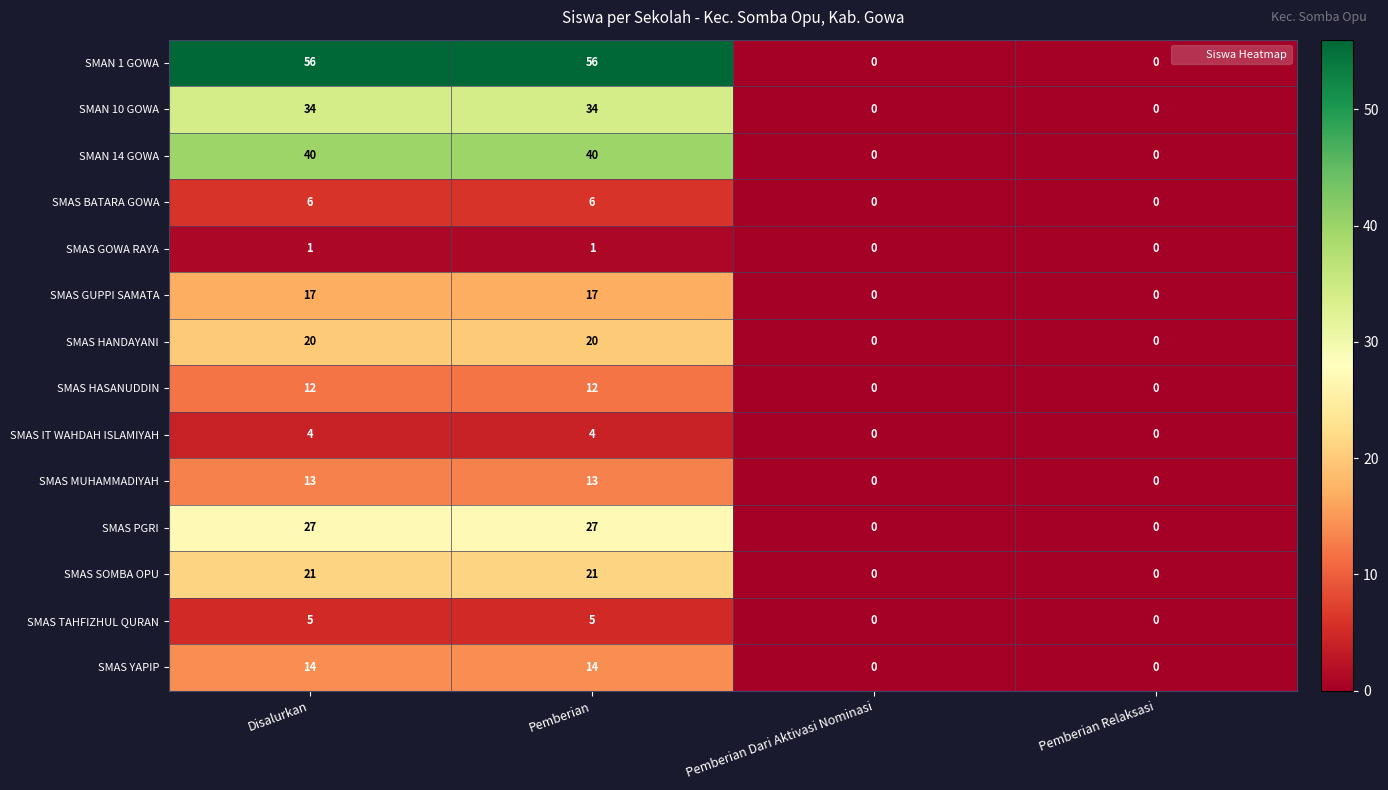

How many data points does each series have?

4